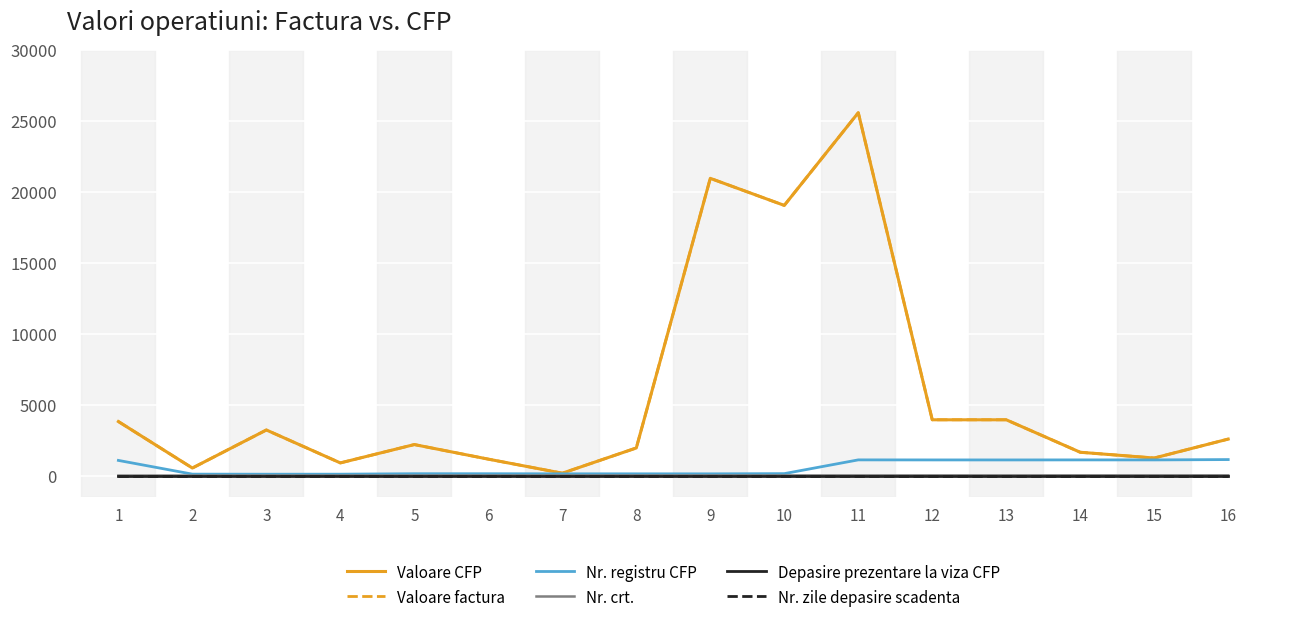

At how many categories does at least one series exceed 22835?

1